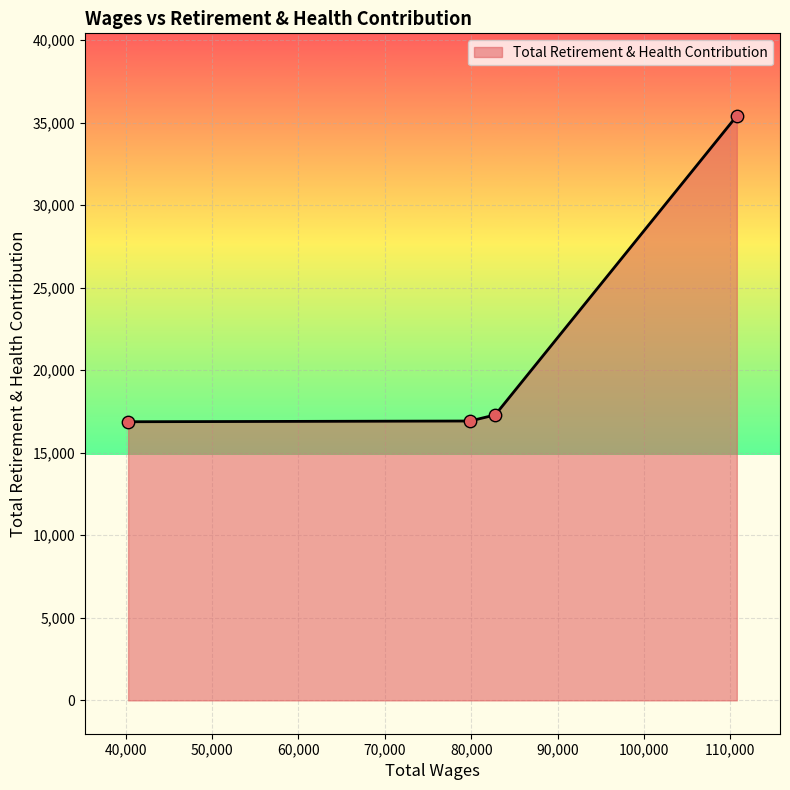

True or false: the data has more than 2 interior local peaks.

False